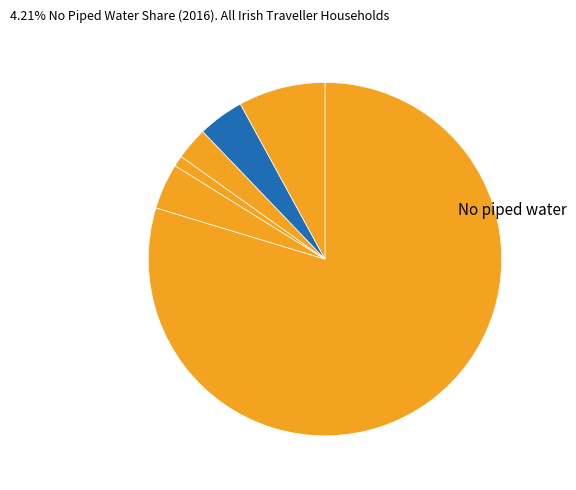

How many slices are in this pie chart?

6